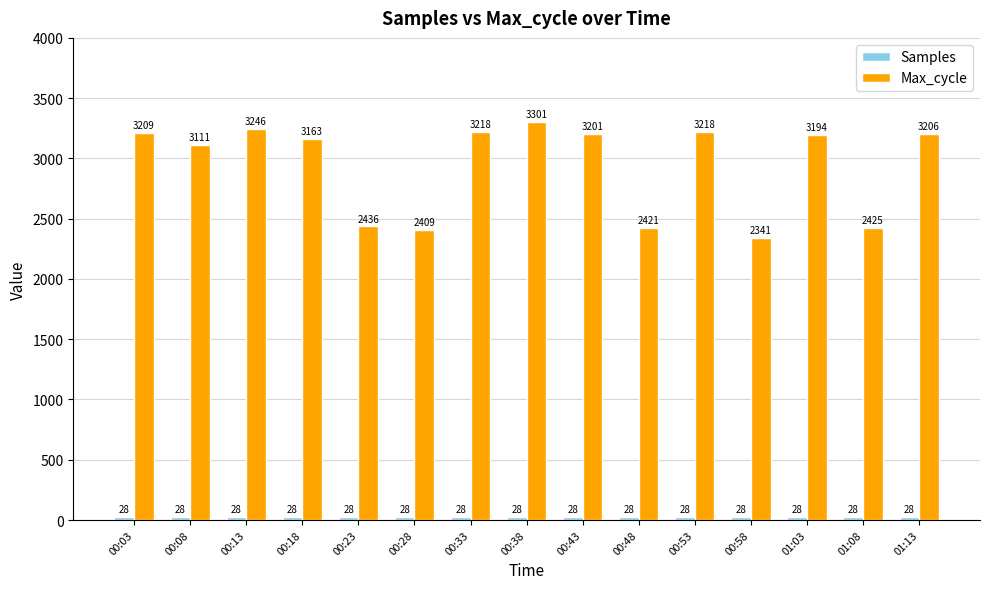

Between 00:33 and 00:38, which series saw the biggest shift?

Max_cycle